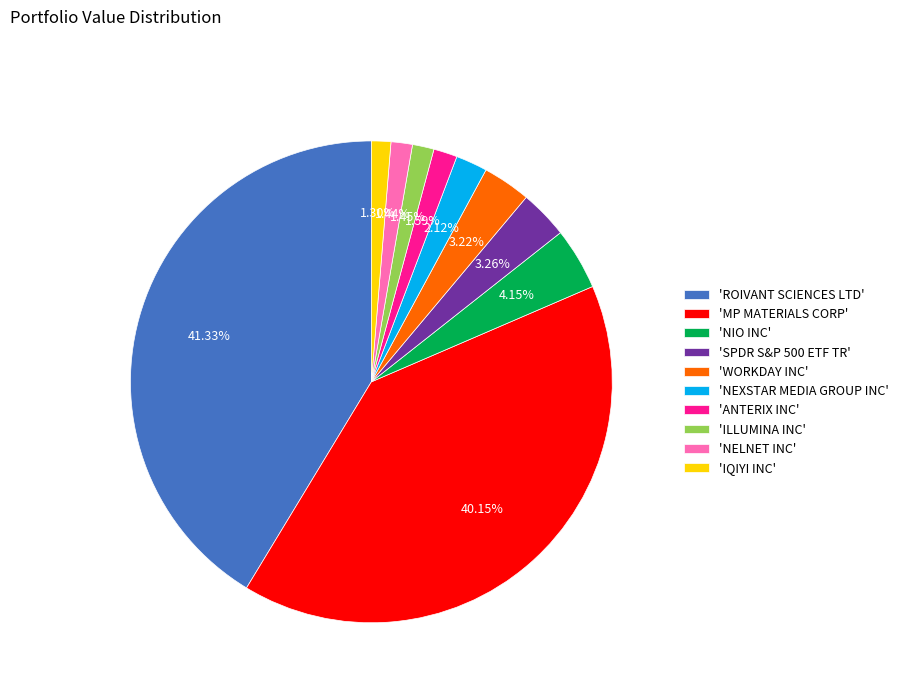

Is there any slice that represents more than half of the pie?

No